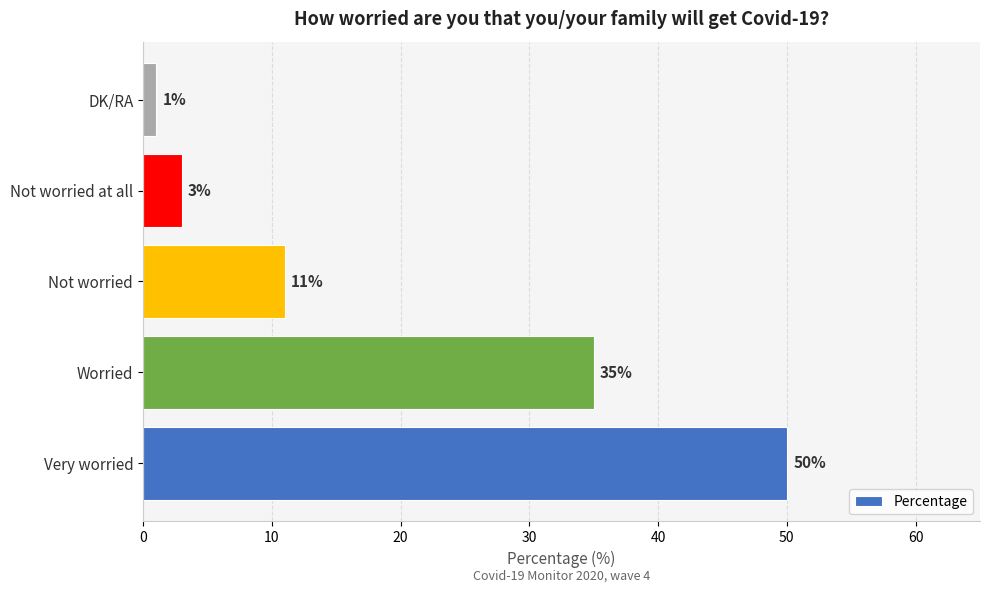

How many bars are there in total?

5